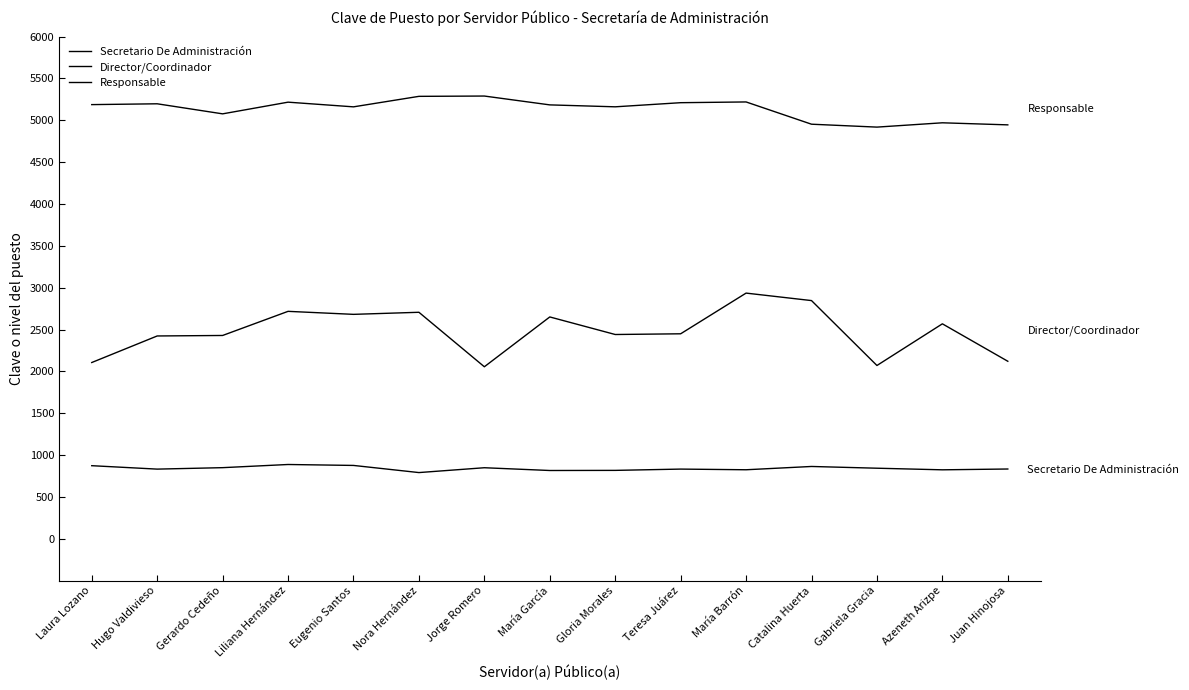

Reading left to right, list all the values displayed in this chart.

Secretario De Administración: 872.9	832.0	849.4	887.2	876.0	790.7	848.5	815.5	816.9	832.3	824.3	863.6	842.8	823.7	833.3
Director/Coordinador: 2105.7	2423.0	2429.0	2717.2	2681.3	2706.1	2055.0	2650.4	2440.5	2449.0	2935.2	2845.9	2070.2	2568.2	2120.7
Responsable: 5187.5	5197.4	5077.2	5216.8	5160.9	5286.3	5290.0	5184.3	5161.3	5210.5	5219.4	4953.4	4918.7	4970.3	4945.6